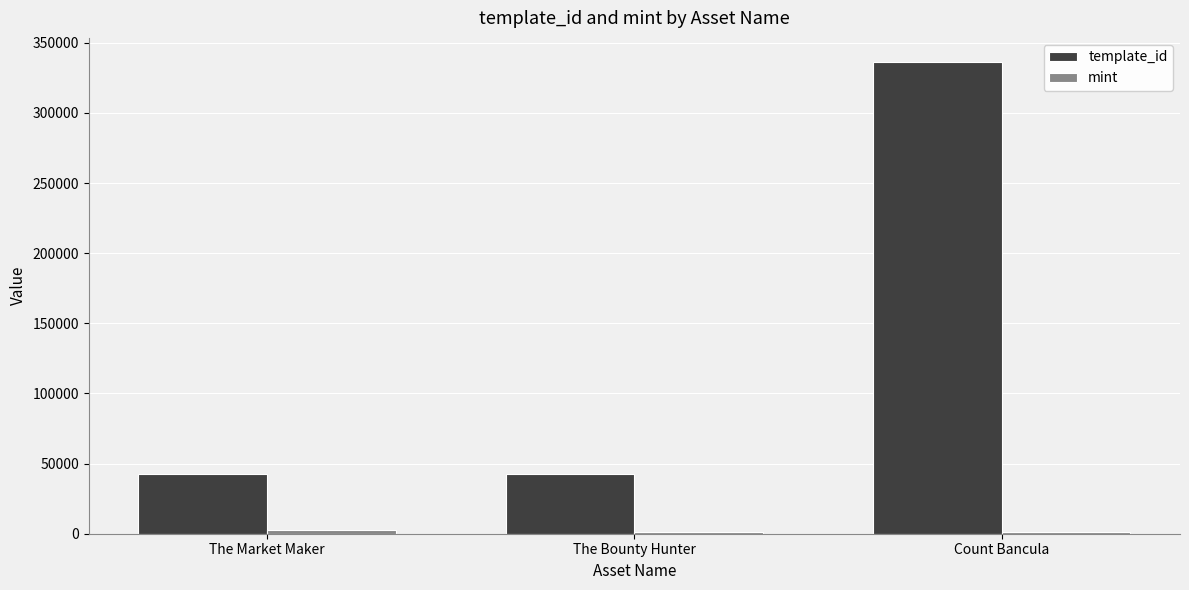

What is the average value of the template_id series?

140495